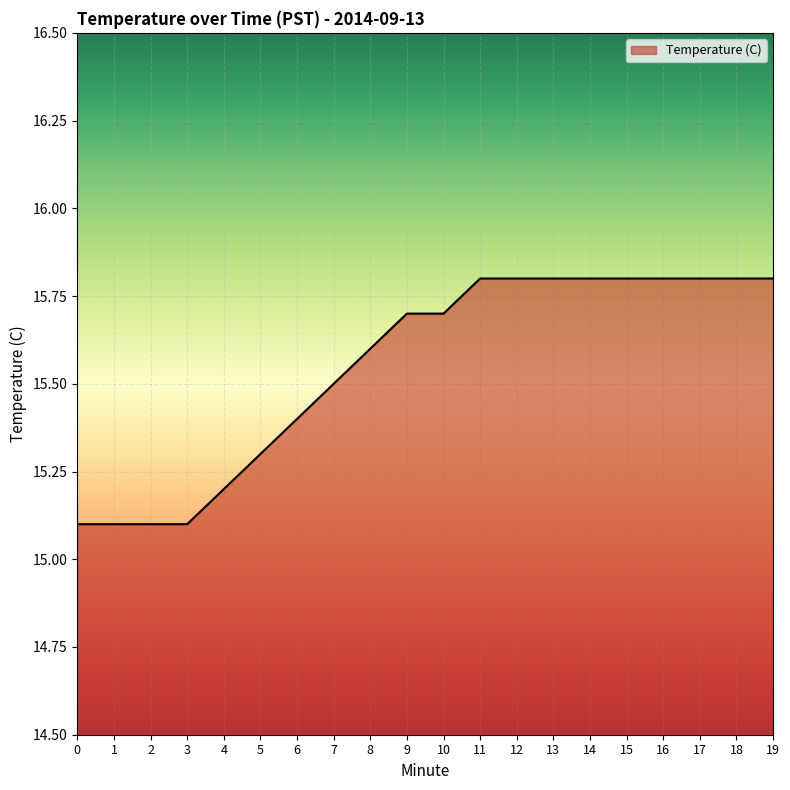

Does the chart display data point markers on the line(s)?

No